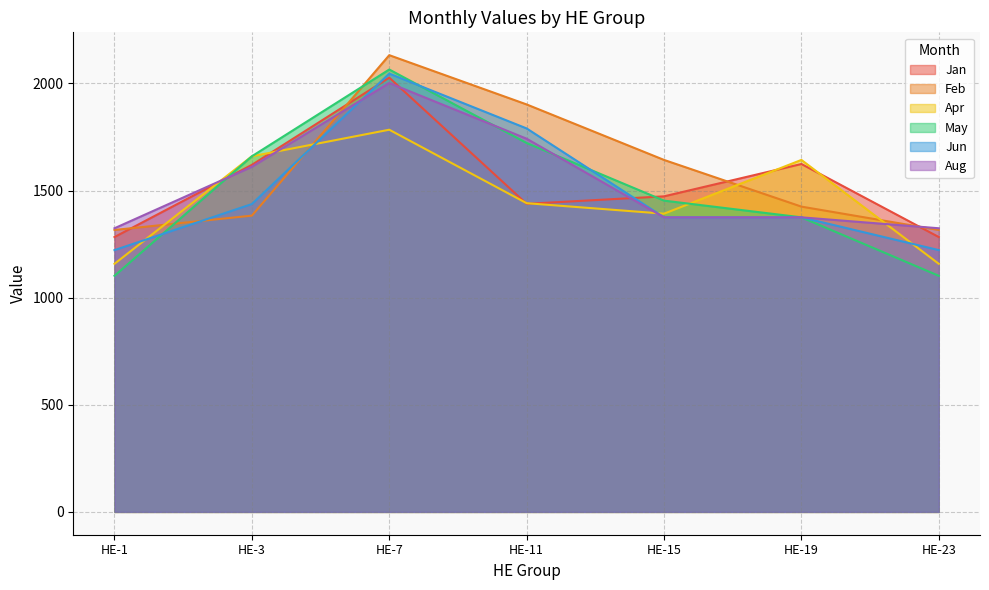

How many data points in Jan are above 1473?

3